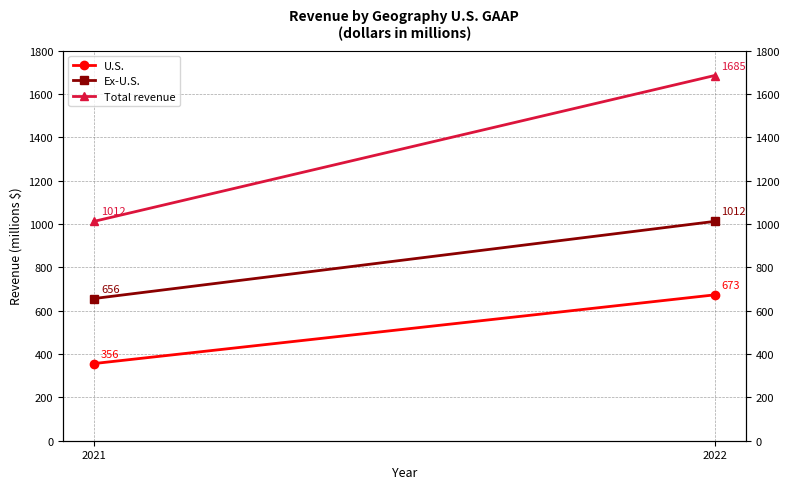

At 2022, list the series in order from smallest to largest.

U.S., Ex-U.S., Total revenue